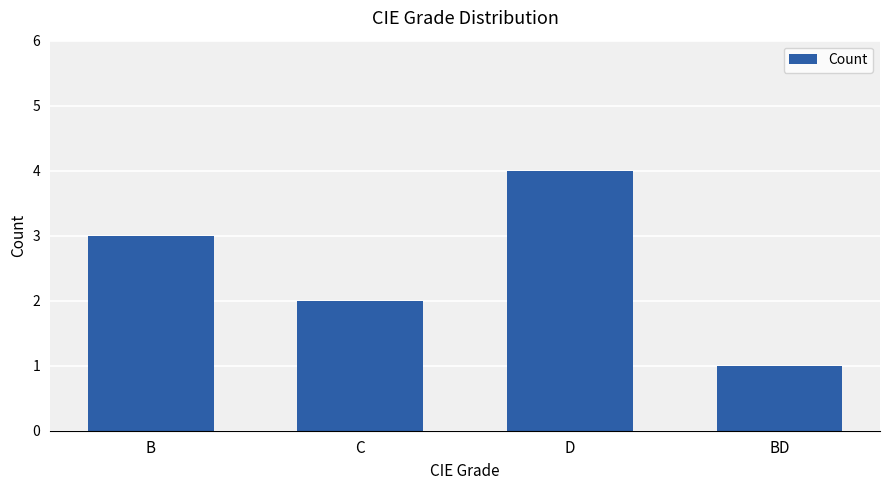

How many bars are there in total?

4